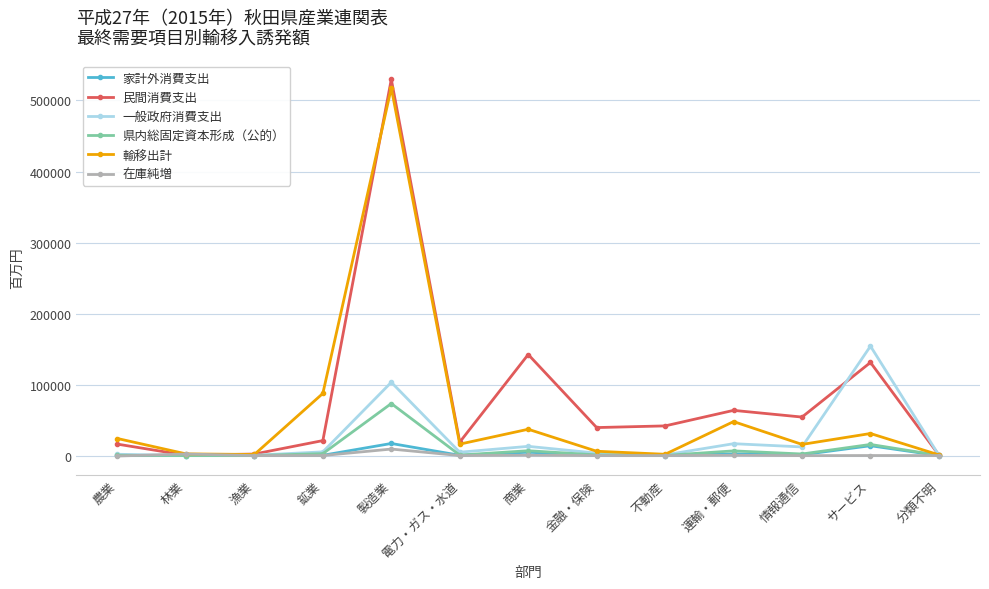

At how many categories does at least one series exceed 167940?

1